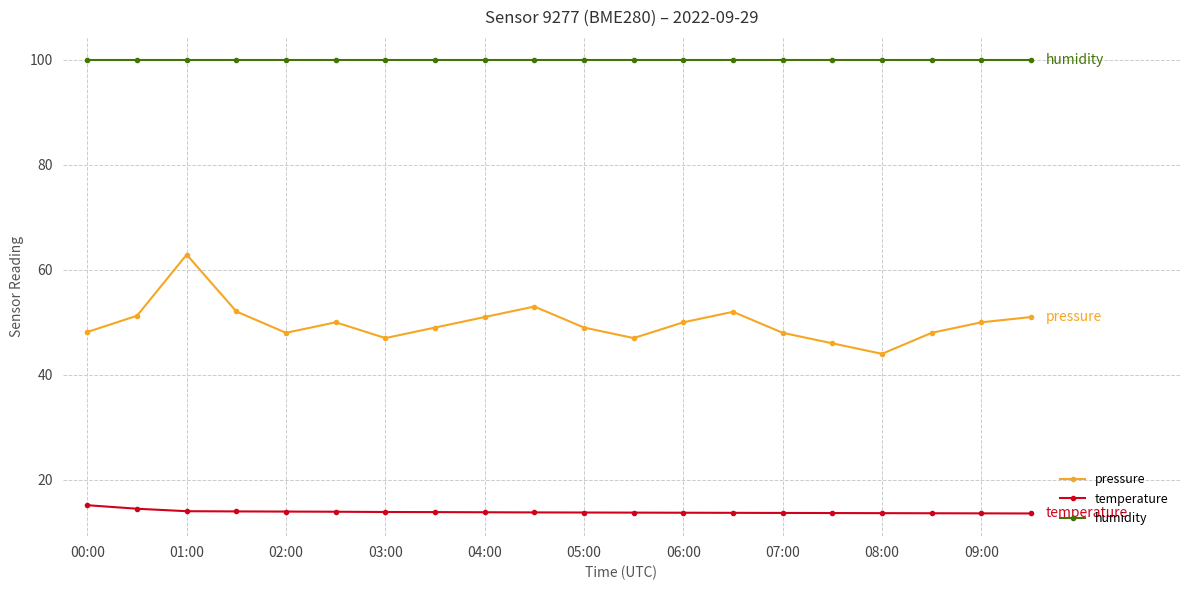

What is the sum of all humidity values?

2000.0